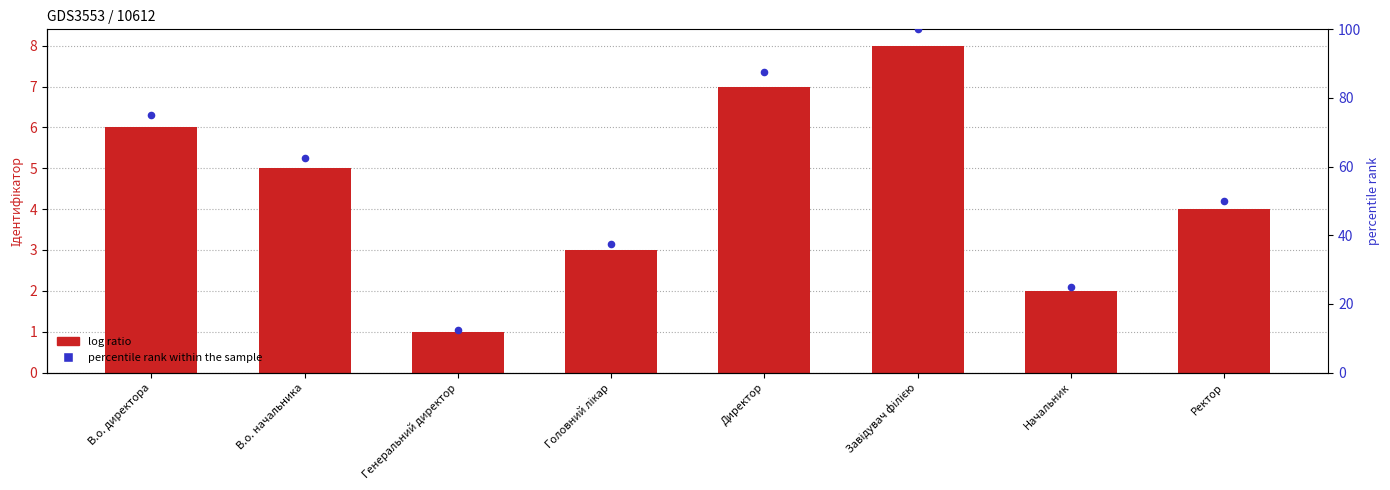

What is the total value across all series at Генеральний директор?

13.5